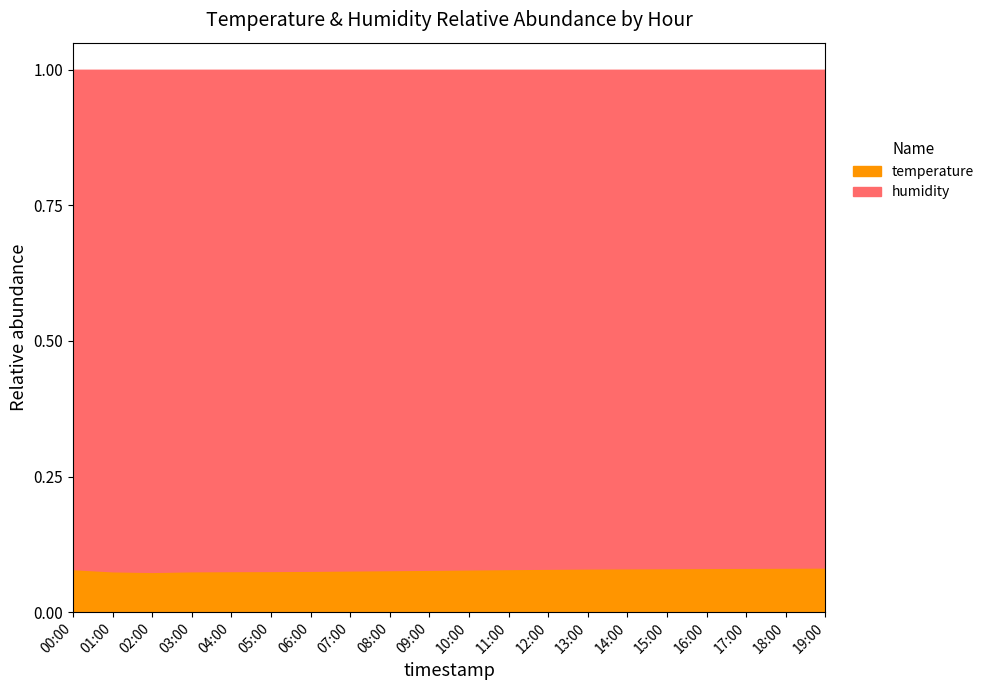

What is the total value across all series at 02:00?

1.0